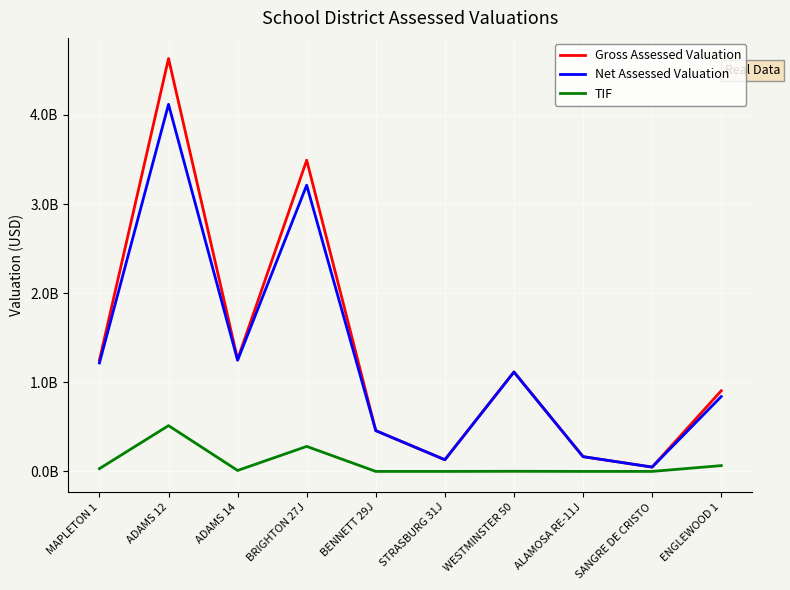

What are all the series names shown in the legend?

Gross Assessed Valuation, Net Assessed Valuation, TIF